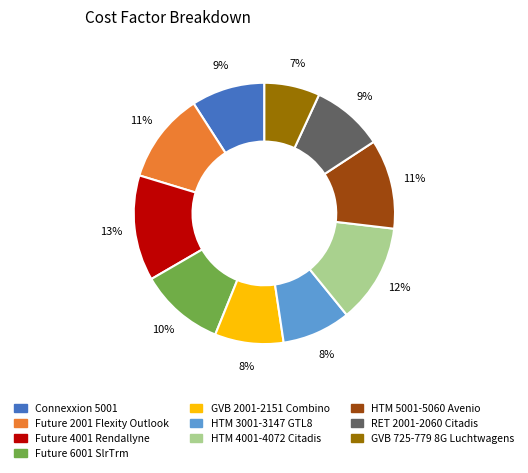

To the nearest percent, what is the difference between the Future 2001 Flexity Outlook and HTM 3001-3147 GTL8 slice percentages?

3%